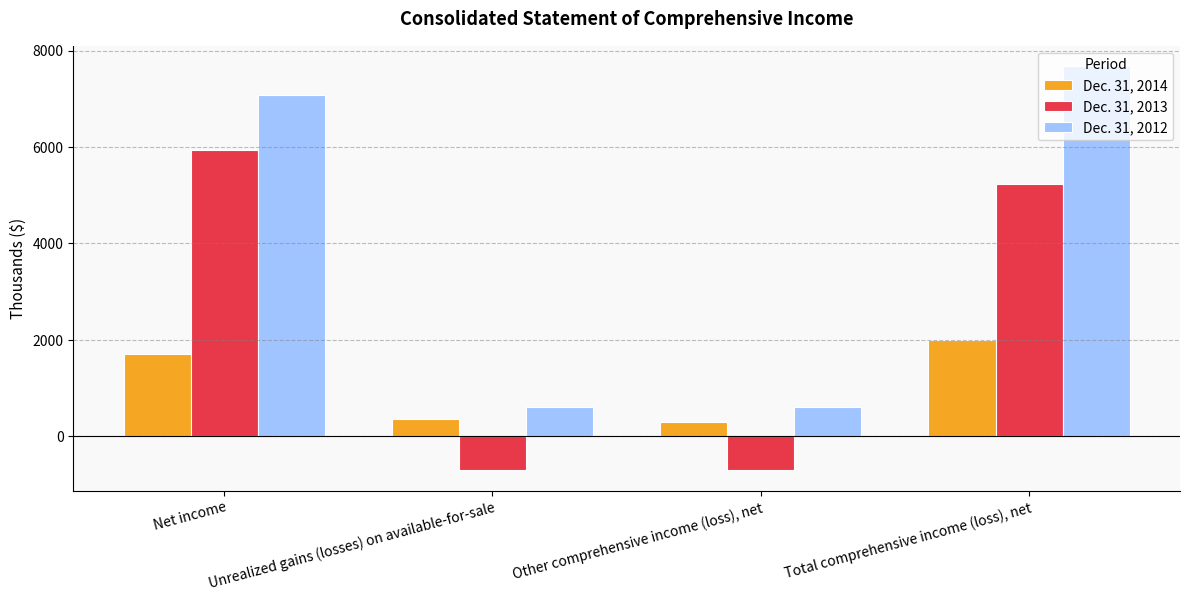

At which category does the chart reach its peak across all series?

Total comprehensive income (loss), net